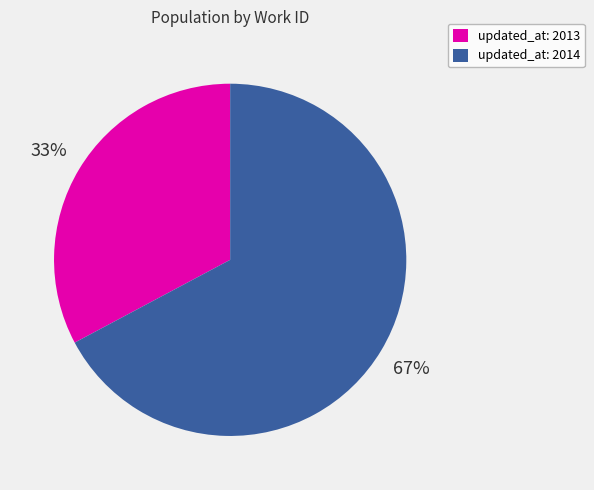

To the nearest percent, what portion does updated_at: 2014 represent?

67%